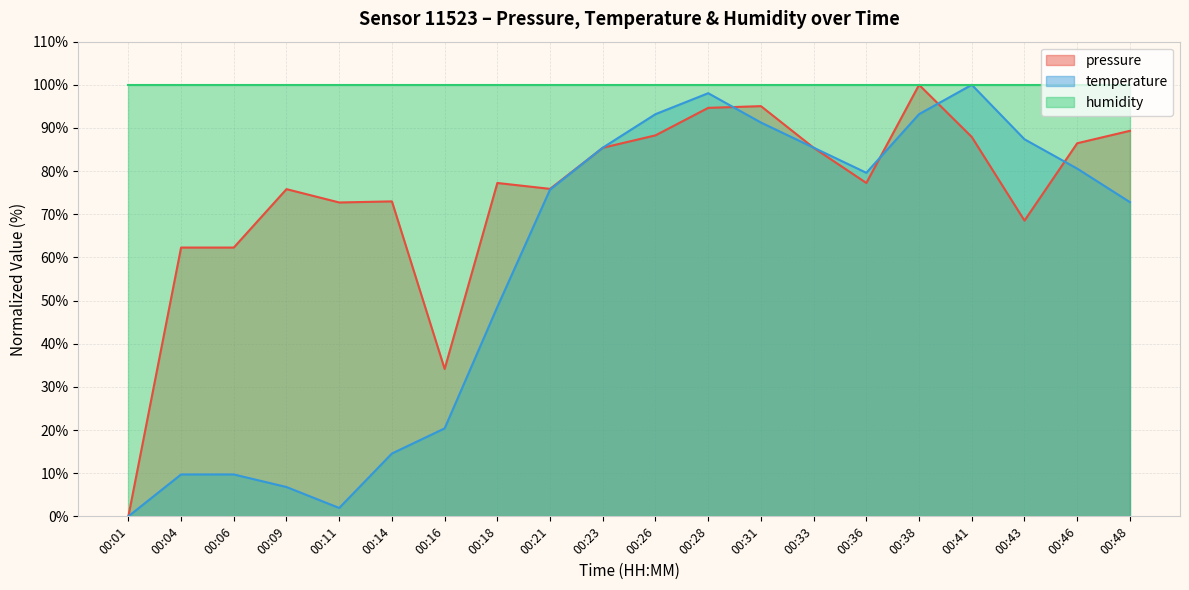

What is the difference between the highest and lowest values at 00:26?

11.7